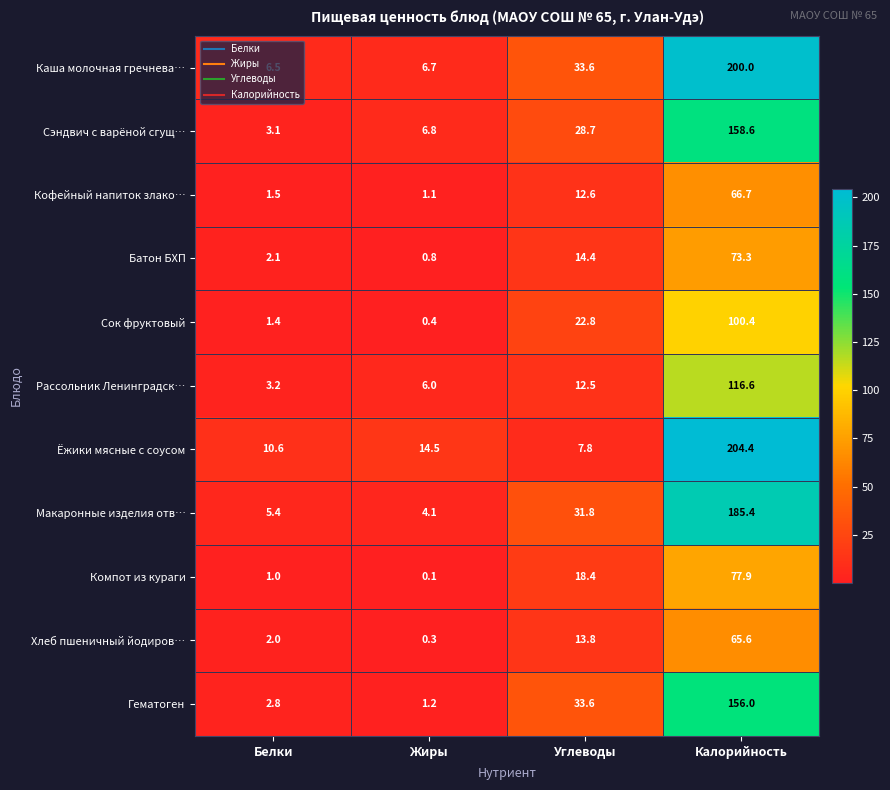

At which category does the chart reach its minimum across all series?

Жиры